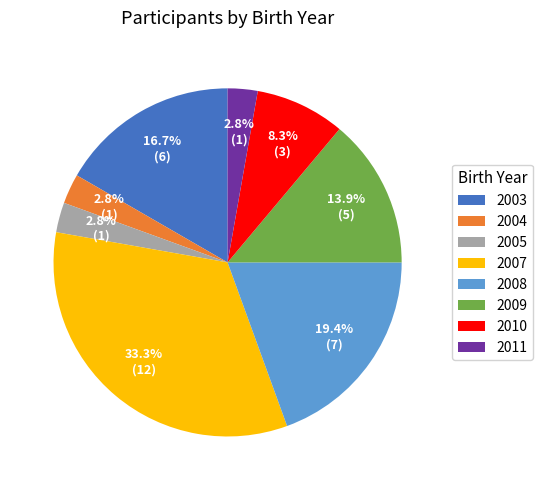

How many slices are in this pie chart?

8